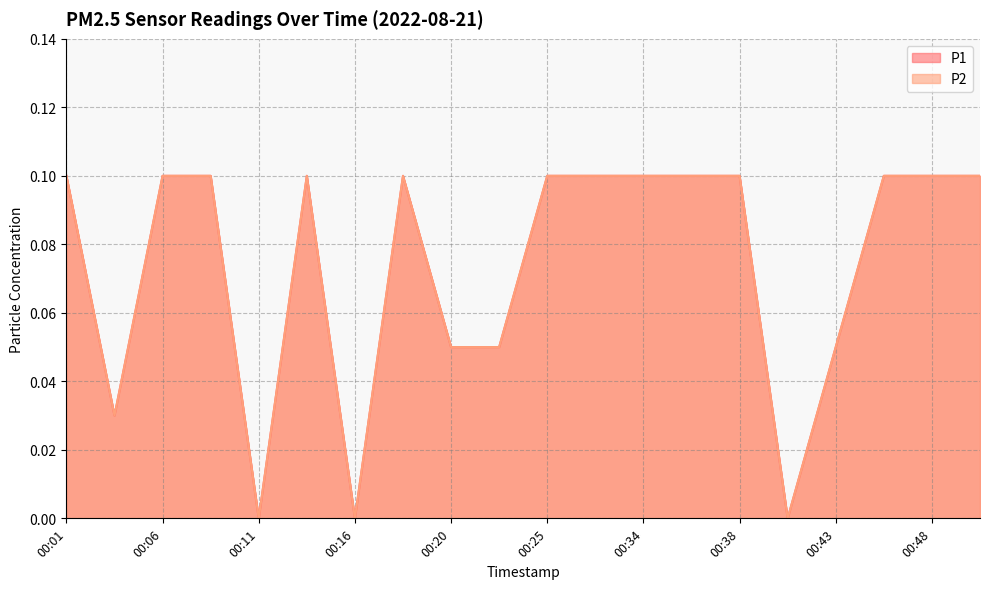

True or false: P2 and P1 intersect in this chart.

False